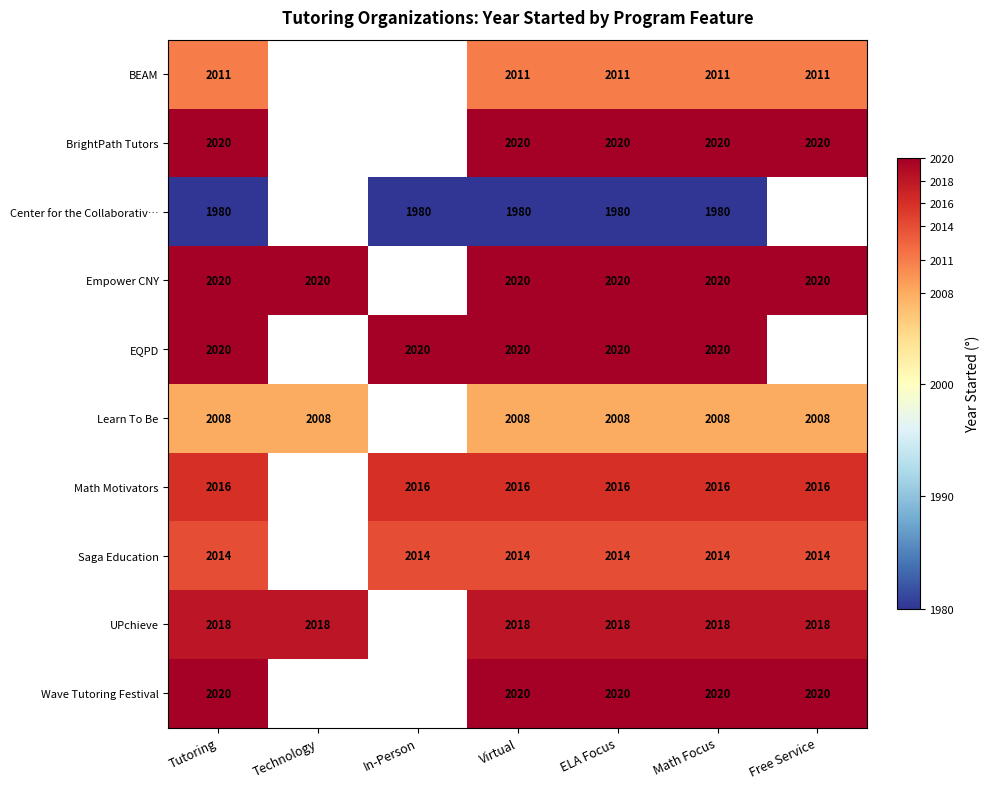

What is the total value across all series at Tutoring?

20127